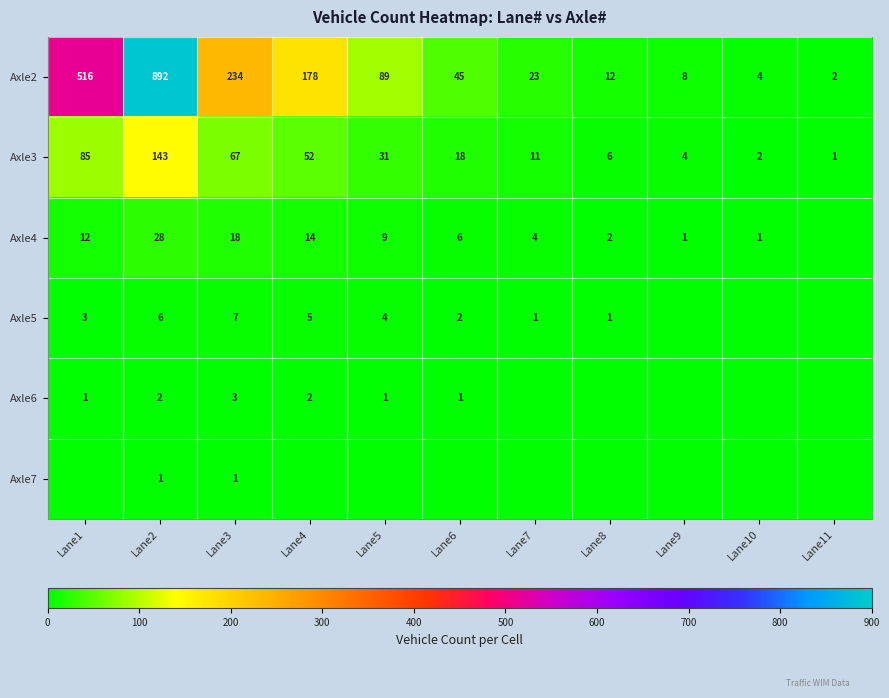

List the labels in order of Axle3 value, smallest first.

Lane11, Lane10, Lane9, Lane8, Lane7, Lane6, Lane5, Lane4, Lane3, Lane1, Lane2